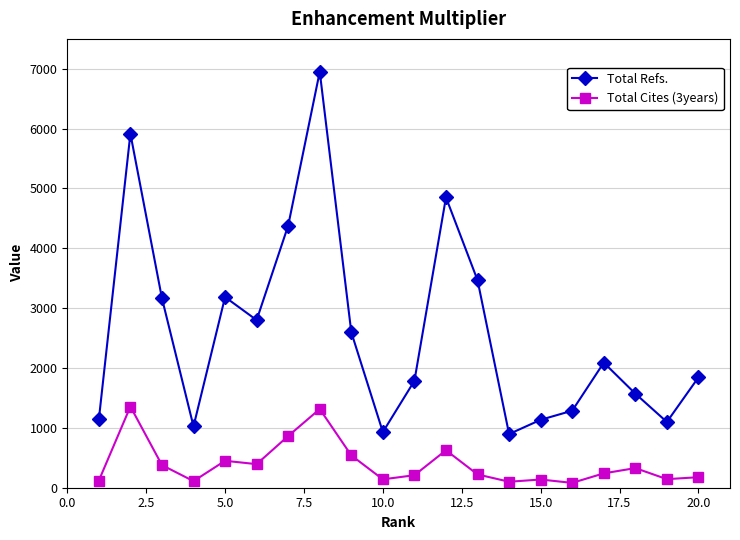

What is the greatest value displayed?

6951